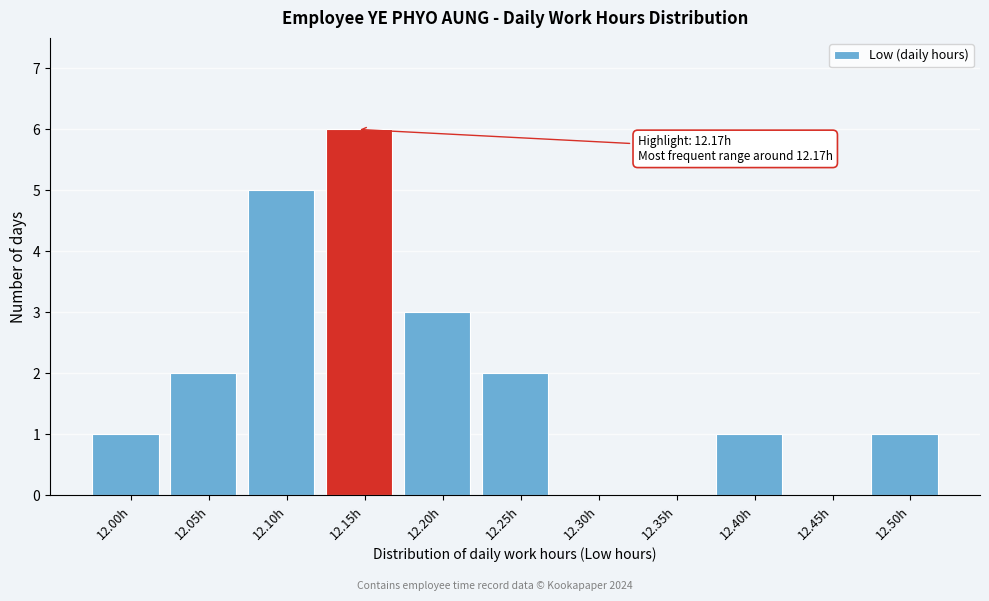

Reading left to right, transcribe all the data shown in this chart.

12.00h=1	12.05h=2	12.10h=5	12.15h=6	12.20h=3	12.25h=2	12.30h=0	12.35h=0	12.40h=1	12.45h=0	12.50h=1